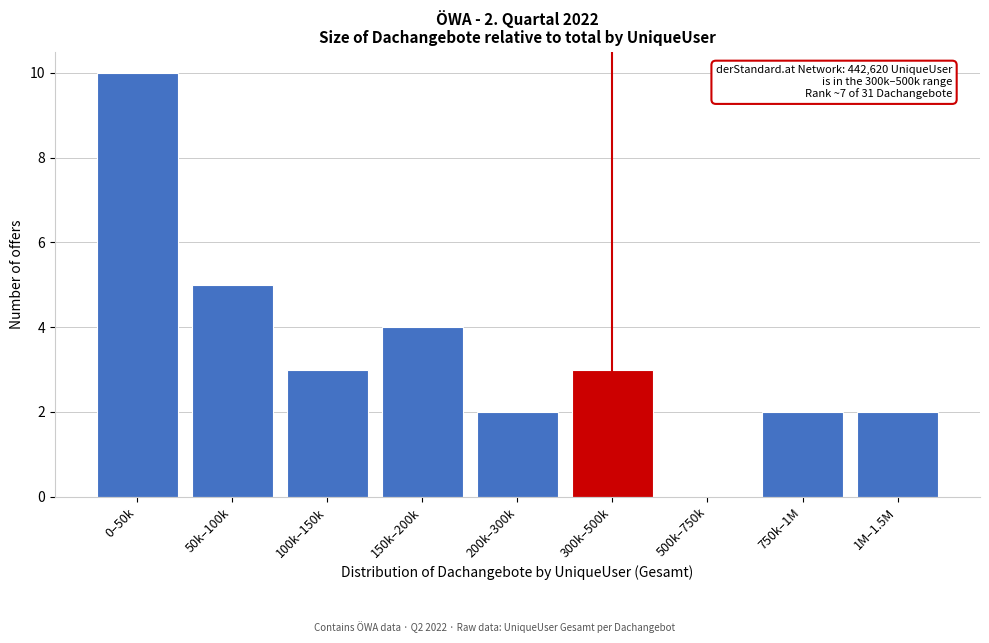

Reading left to right, what are all the values shown in this chart?

0–50k=10	50k–100k=5	100k–150k=3	150k–200k=4	200k–300k=2	300k–500k=3	500k–750k=0	750k–1M=2	1M–1.5M=2